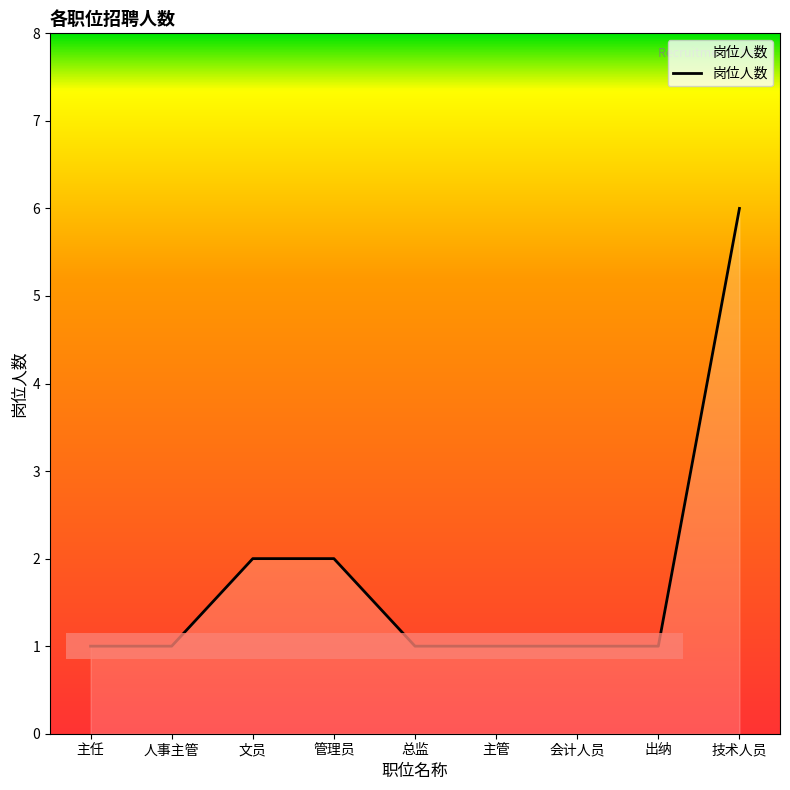

The value at 技术人员 is 6. True or false?

True